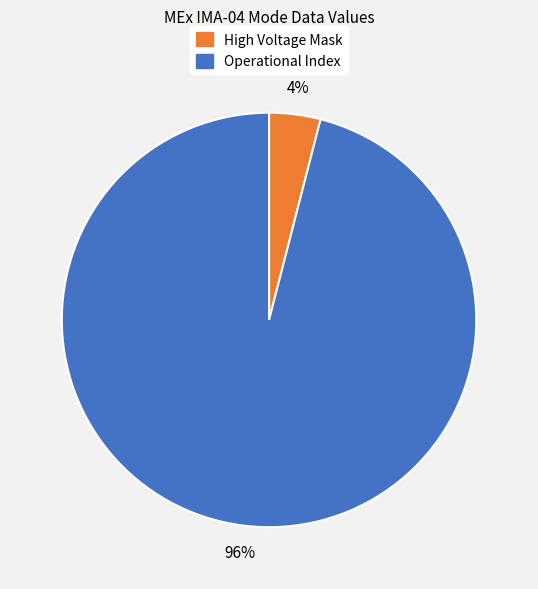

Is there a majority slice in this chart?

Yes